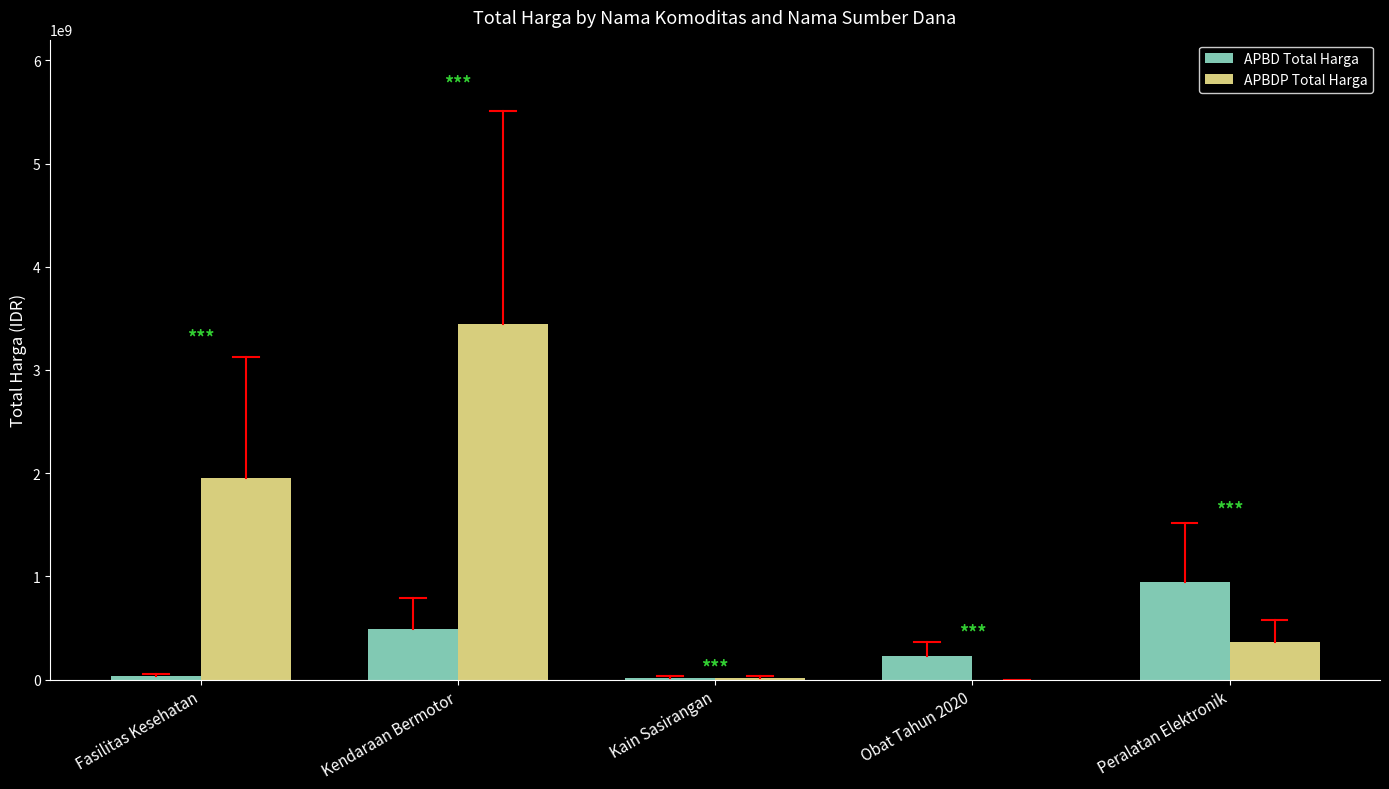

How many groups of bars are there?

5